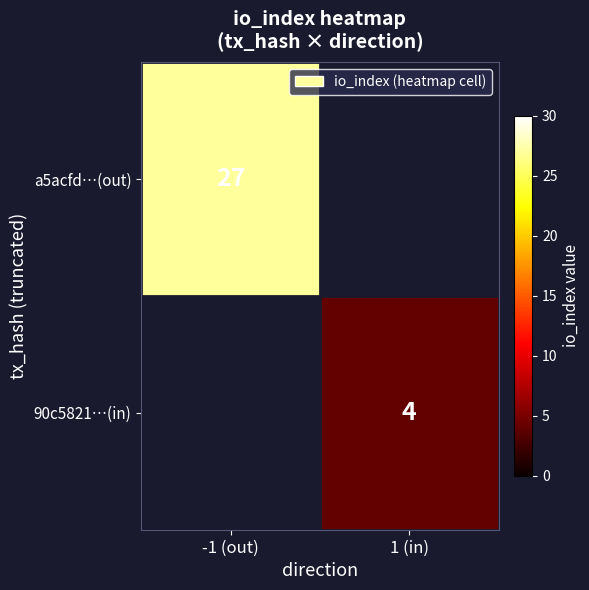

The a5acfd…(out) series shows 27 at -1 (out). True or false?

True